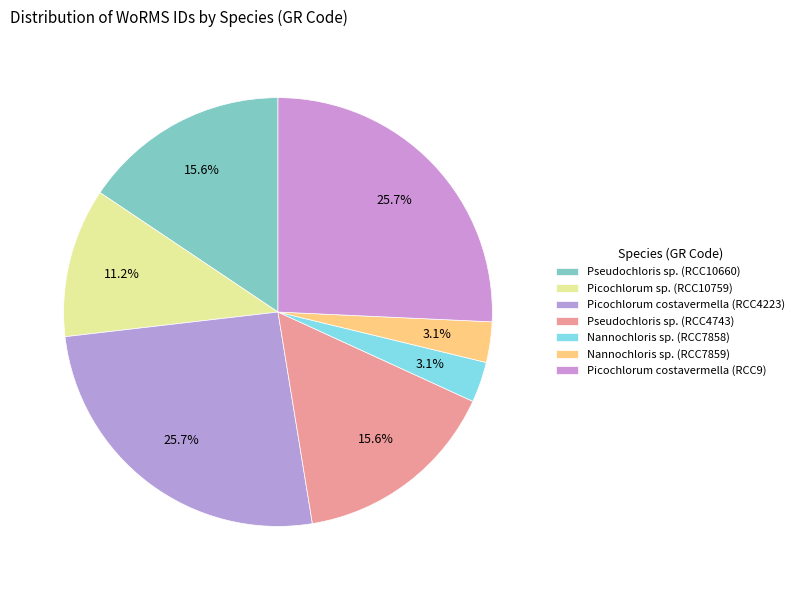

Combined, do Picochlorum costavermella (RCC9) and Nannochloris sp. (RCC7859) account for over 50%?

No